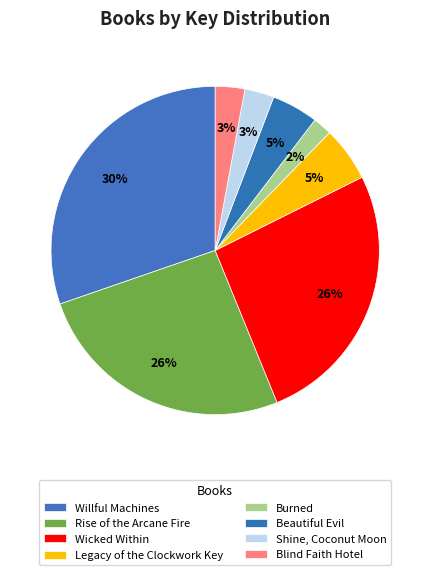

Count the number of slices in the pie.

8